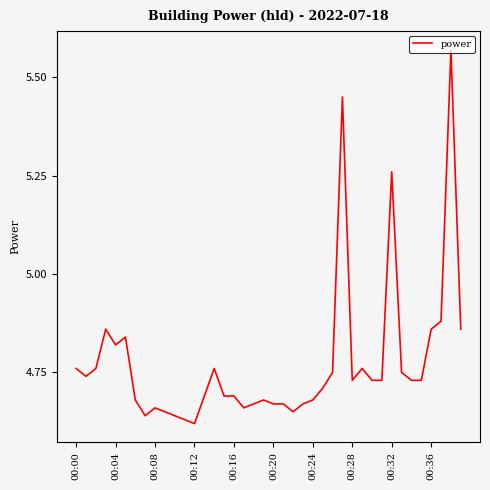

What is the maximum value shown in the chart?

5.6